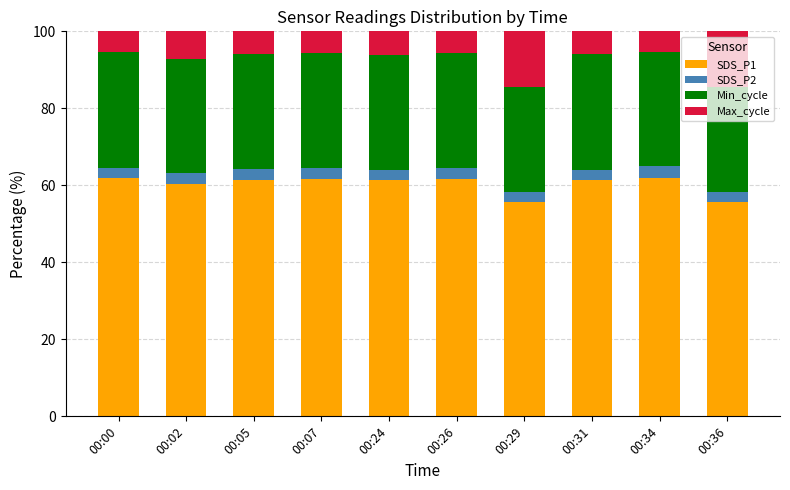

What is the minimum value for SDS_P1?

55.7